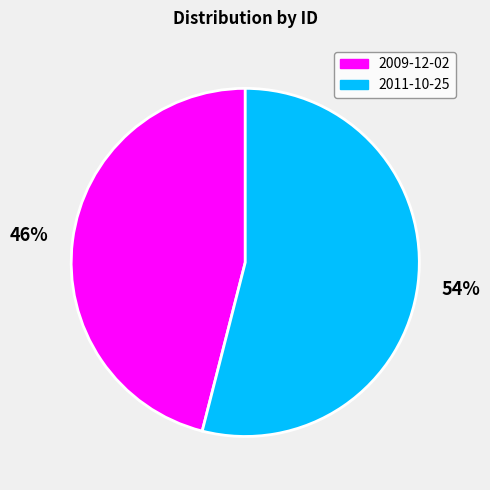

Is it true that 2011-10-25 is 48% of the pie?

False